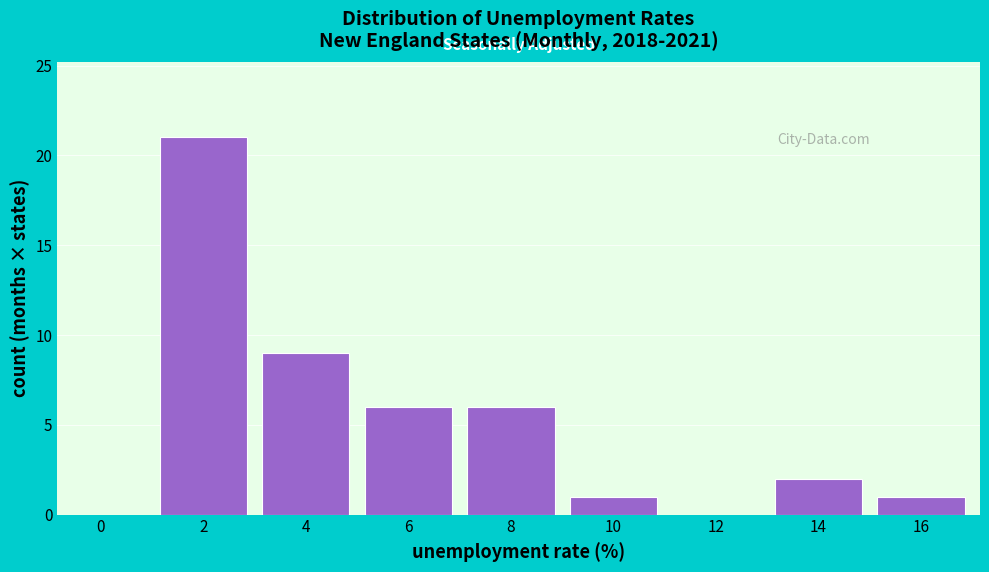

Reading right to left, extract all data points from this chart.

16=1	14=2	12=0	10=1	8=6	6=6	4=9	2=21	0=0